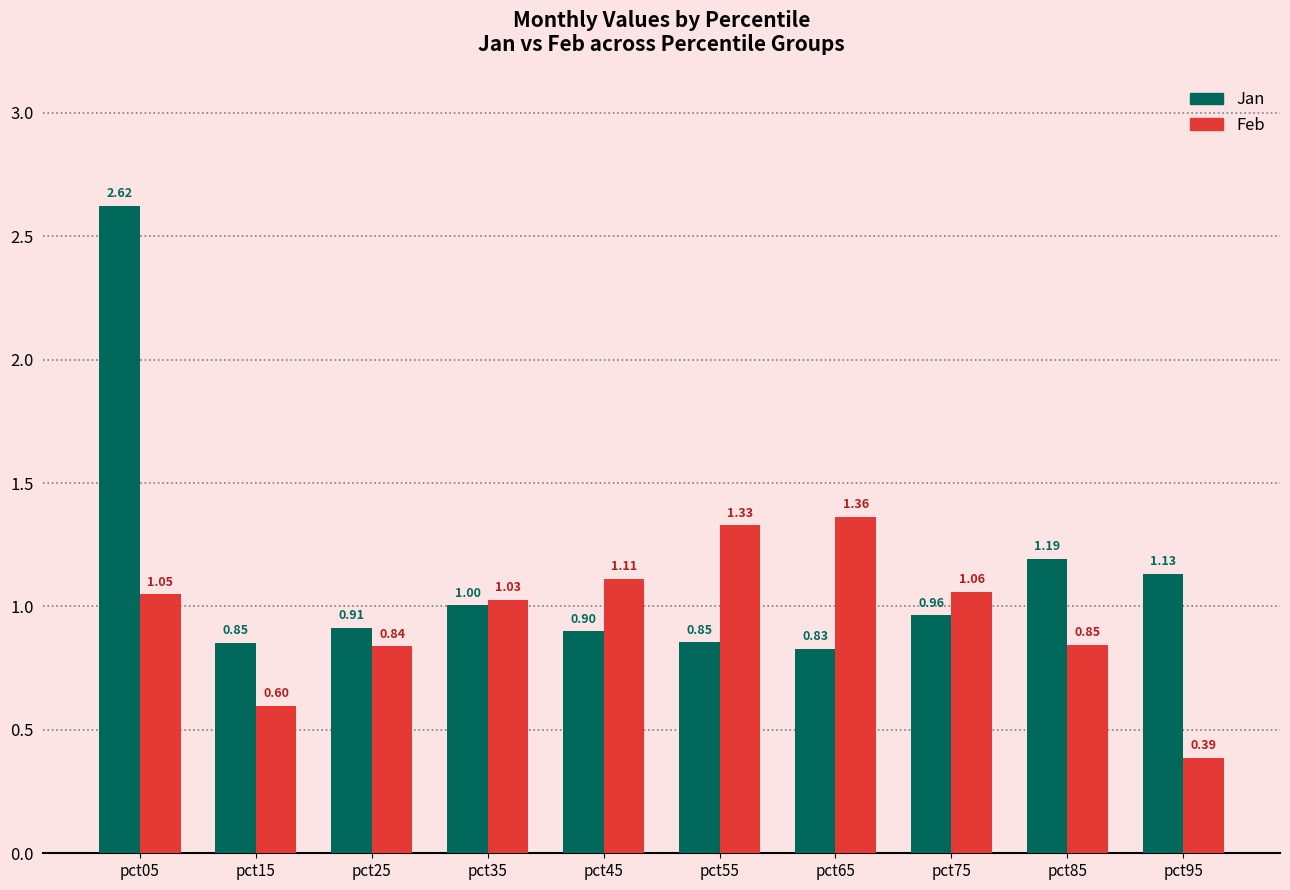

How many distinct data groups are displayed?

2